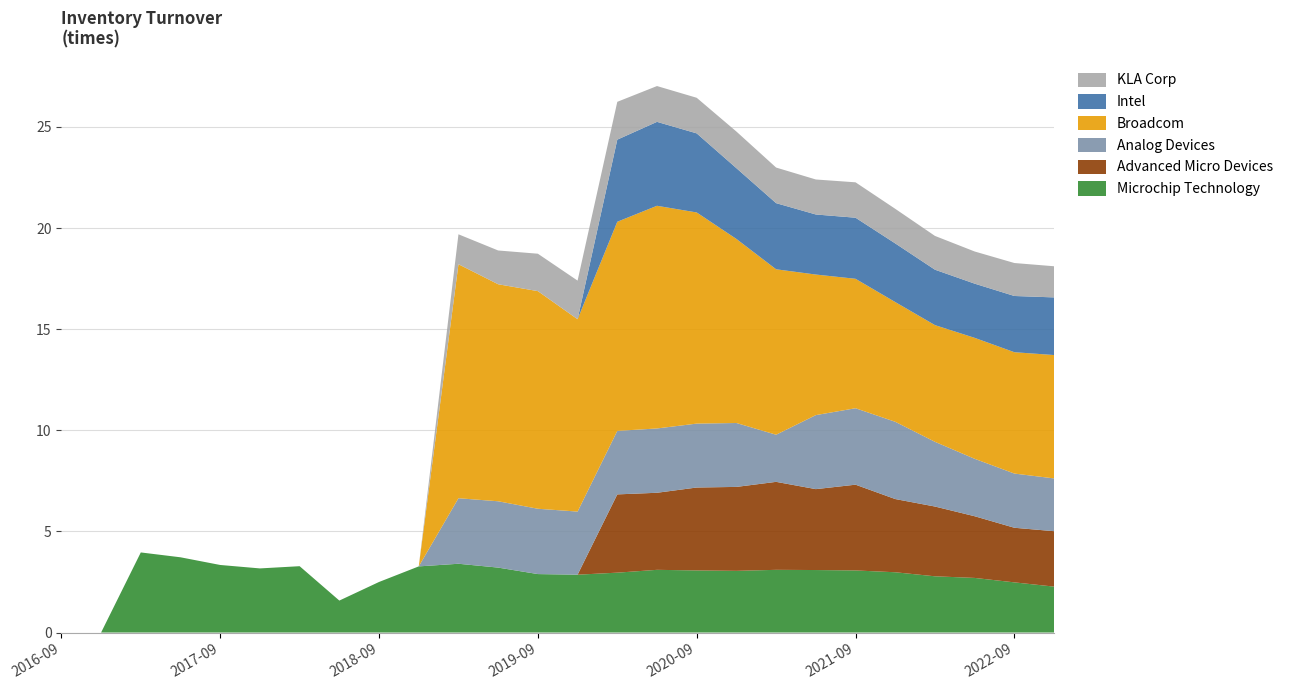

Reading right to left, what are all the values shown in this chart?

Microchip Technology: 2.3	2.5	2.7	2.8	3.0	3.1	3.1	3.1	3.0	3.1	3.1	3.0	2.9	2.9	3.2	3.4	3.3	2.5	1.6	3.3	3.2	3.3	3.7	4.0	0.0	0.0
Advanced Micro Devices: 2.7	2.7	3.0	3.5	3.6	4.2	4.0	4.3	4.2	4.1	3.8	3.9	0.0	0.0	0.0	0.0	0.0	0.0	0.0	0.0	0.0	0.0	0.0	0.0	0.0	0.0
Analog Devices: 2.6	2.7	2.8	3.2	3.8	3.8	3.7	2.3	3.2	3.2	3.2	3.1	3.1	3.2	3.3	3.2	0.0	0.0	0.0	0.0	0.0	0.0	0.0	0.0	0.0	0.0
Broadcom: 6.1	6.0	6.0	5.8	5.9	6.4	7.0	8.2	9.1	10.4	11.0	10.3	9.5	10.8	10.7	11.6	0.0	0.0	0.0	0.0	0.0	0.0	0.0	0.0	0.0	0.0
Intel: 2.9	2.8	2.7	2.7	2.9	3.0	3.0	3.3	3.5	3.9	4.2	4.1	0.0	0.0	0.0	0.0	0.0	0.0	0.0	0.0	0.0	0.0	0.0	0.0	0.0	0.0
KLA Corp: 1.5	1.6	1.6	1.7	1.7	1.8	1.7	1.8	1.8	1.8	1.8	1.9	1.9	1.9	1.7	1.5	0.0	0.0	0.0	0.0	0.0	0.0	0.0	0.0	0.0	0.0